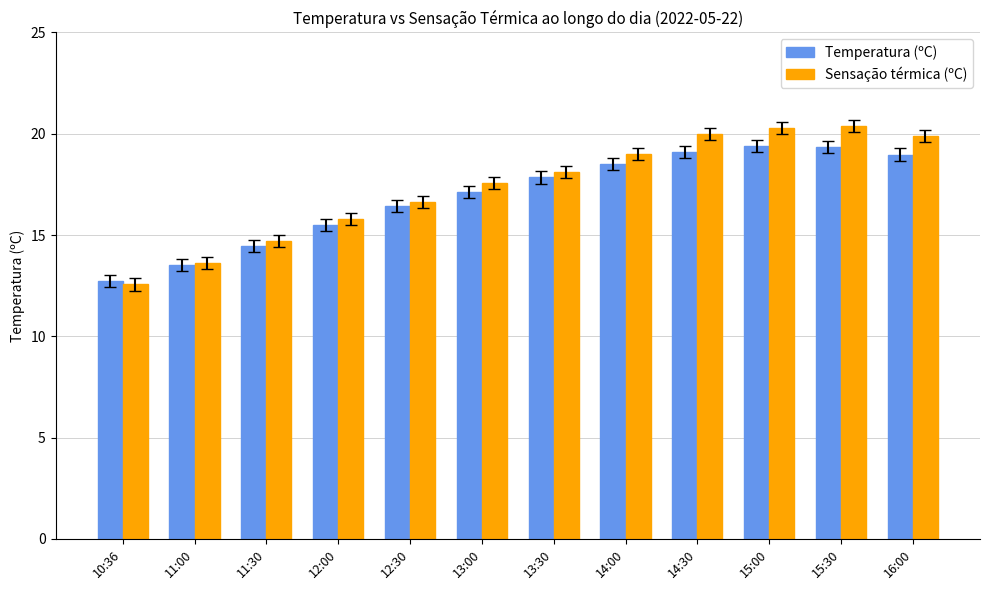

What is the sum of all Sensação térmica (ºC) values?

208.4